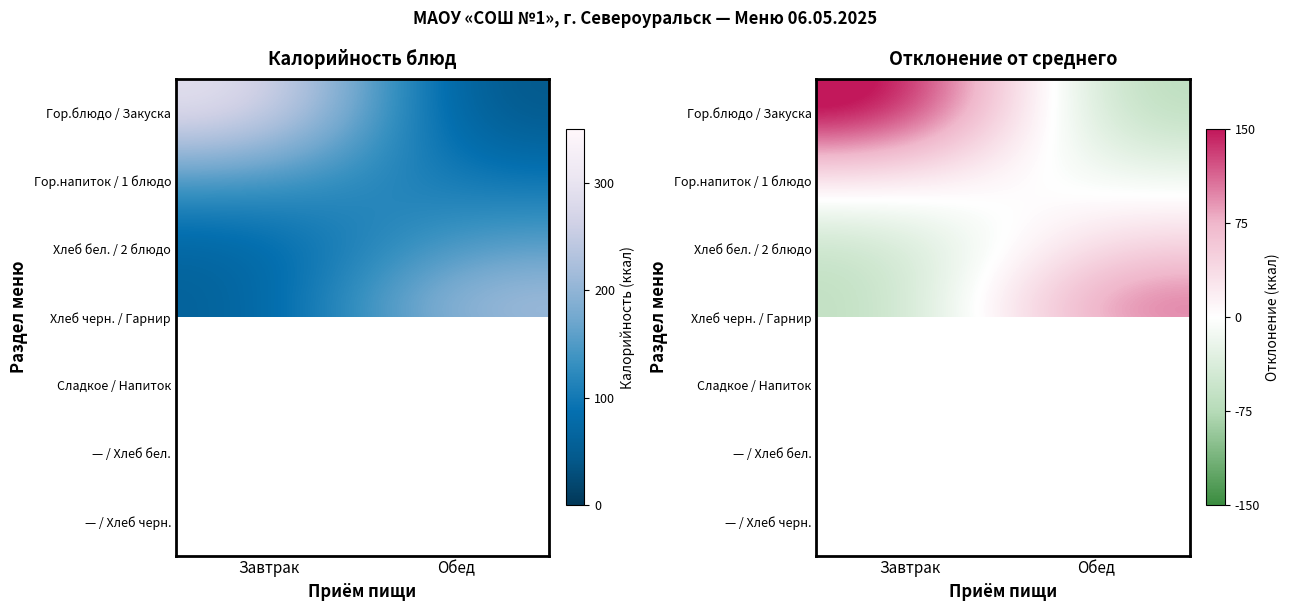

What value does the Гор.напиток / 1 блюдо series have at Обед?

-14.6